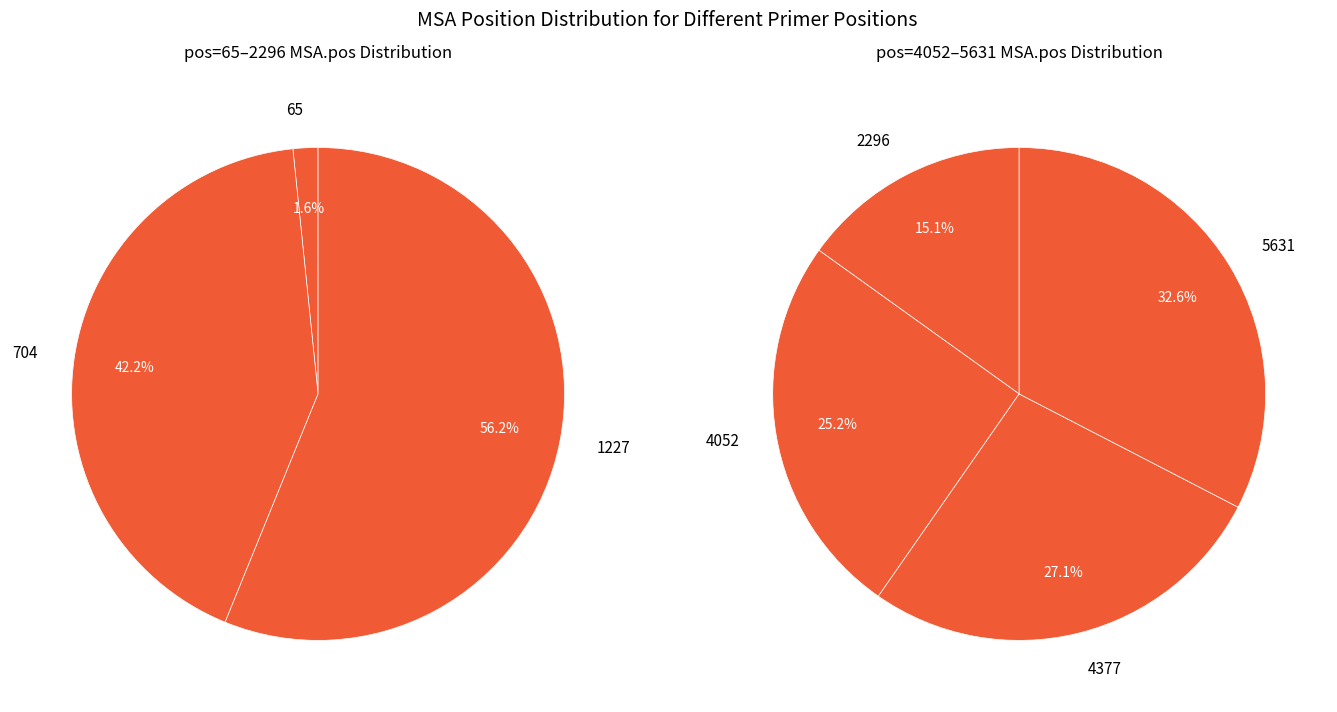

How many slices are in this pie chart?

7